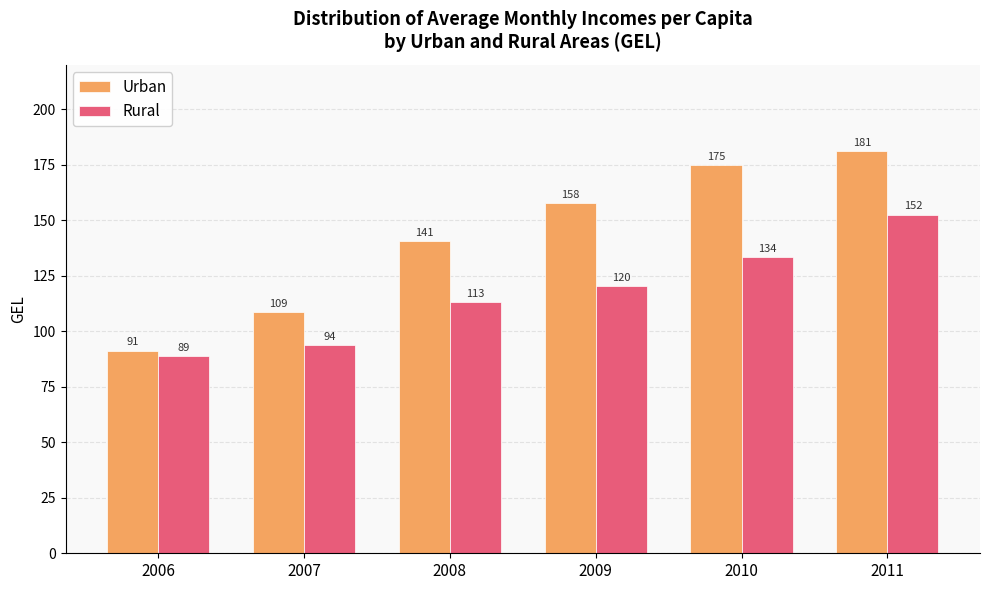

Rank the series by their maximum value, from lowest to highest.

Rural, Urban